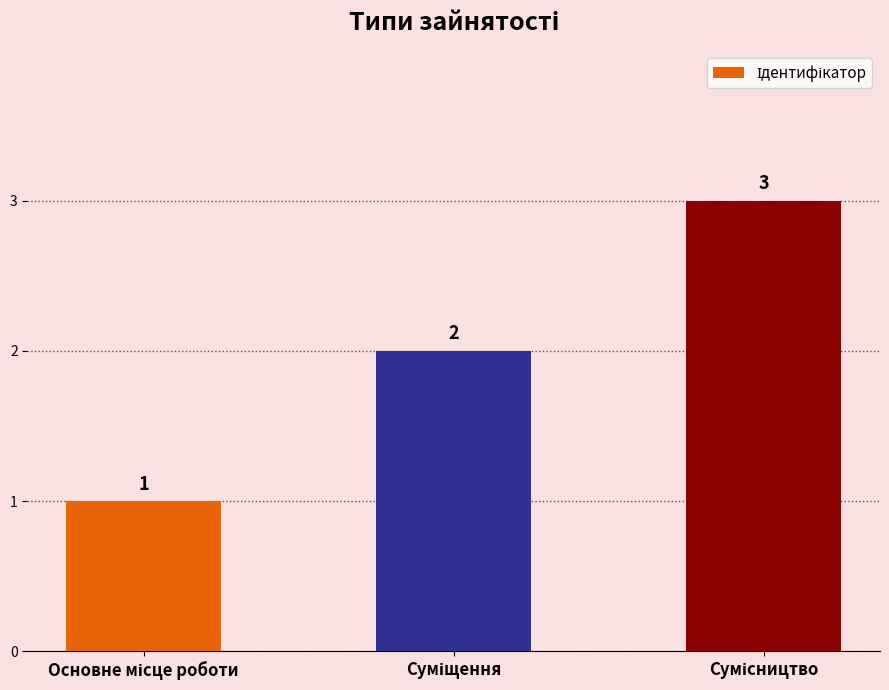

How many values are between 1 and 3?

3